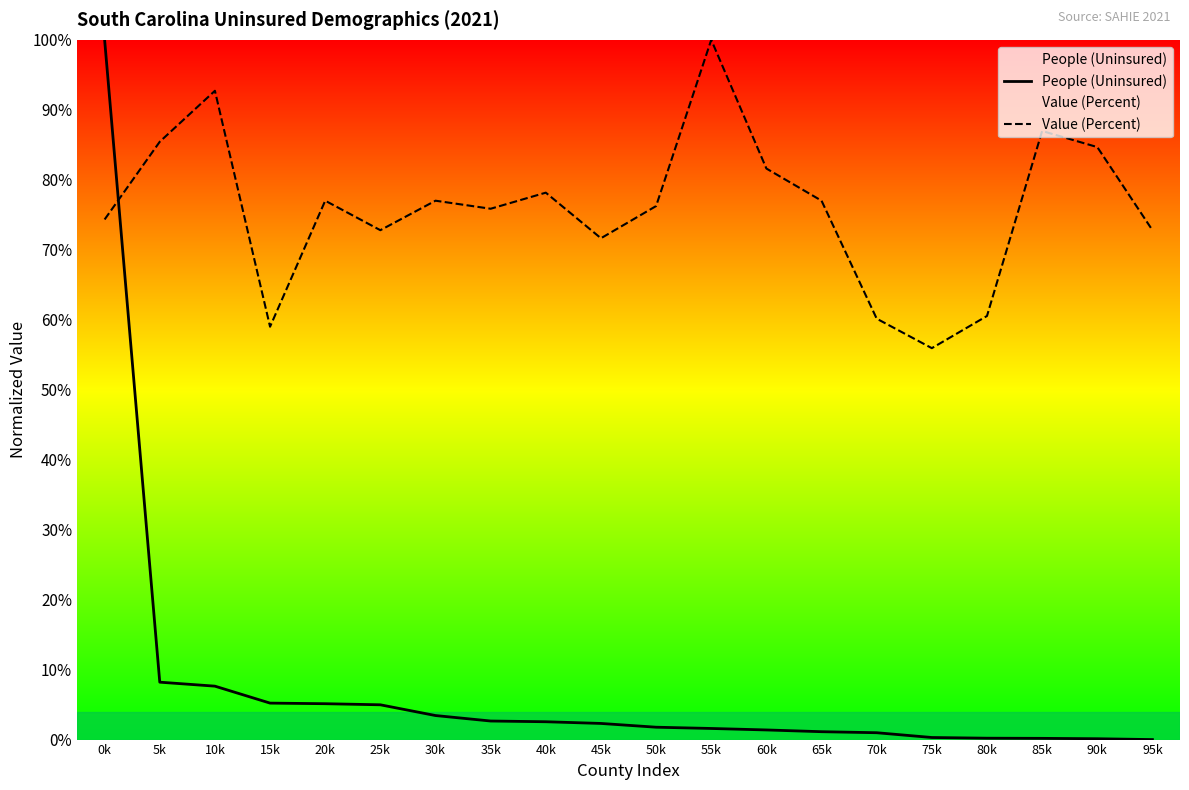

At which category is the sum across all series the highest?

0k